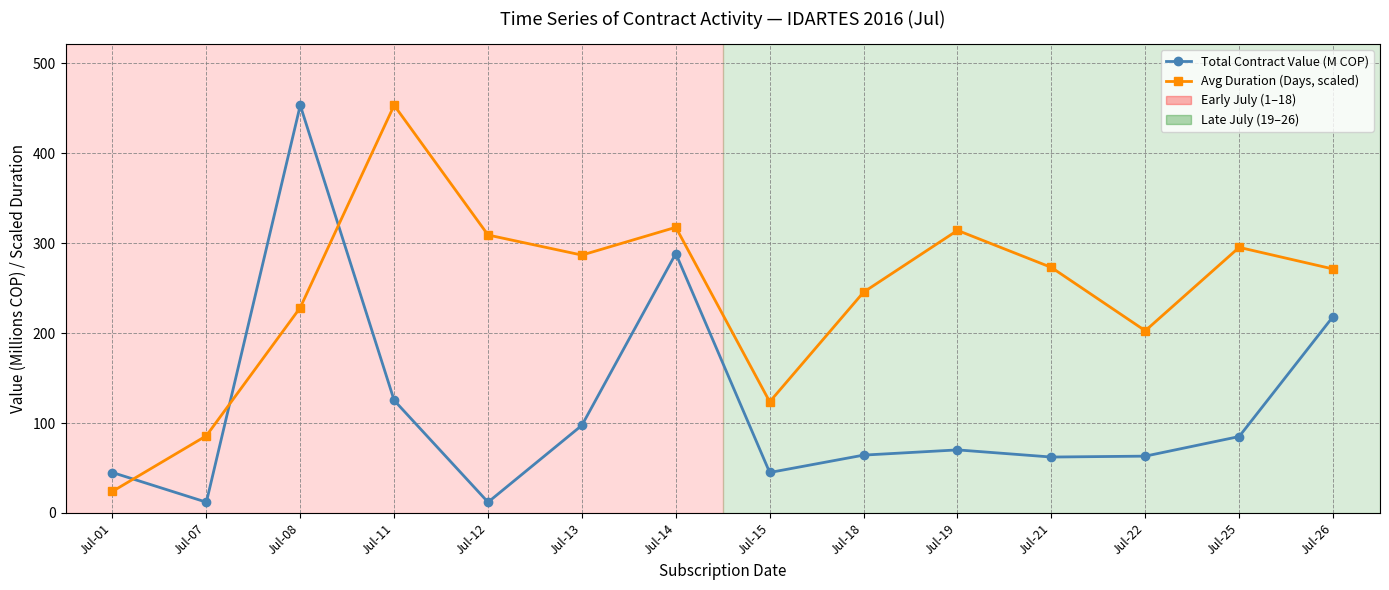

List the series in order of their overall mean, lowest first.

Total Contract Value (M COP), Avg Duration (Days, scaled)